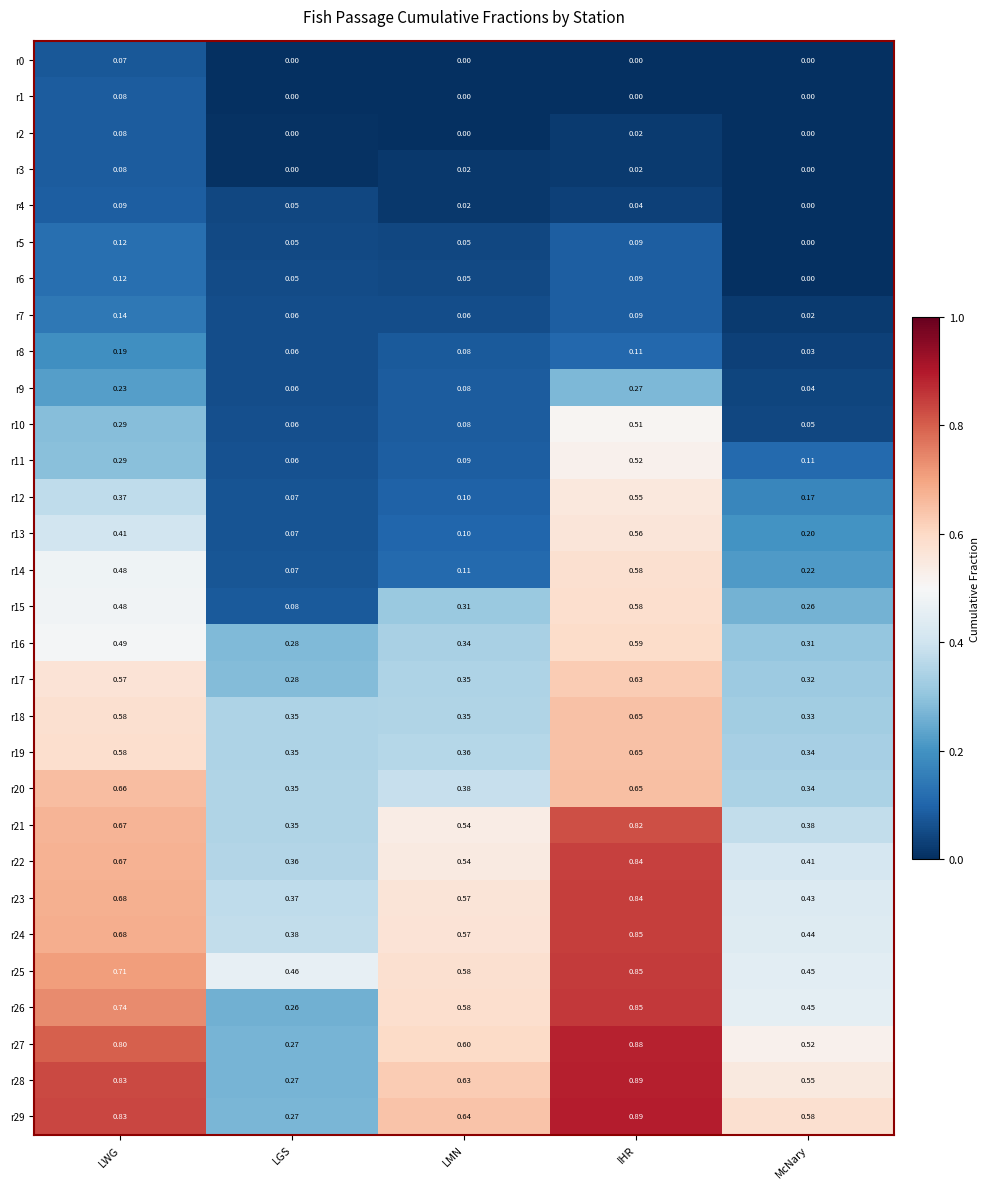

At which category does the chart reach its peak across all series?

IHR